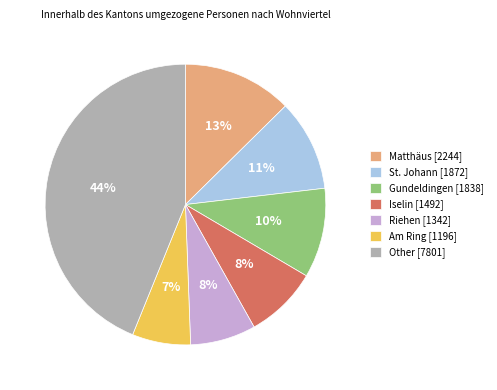

To the nearest percent, what is the average slice percentage?

14%